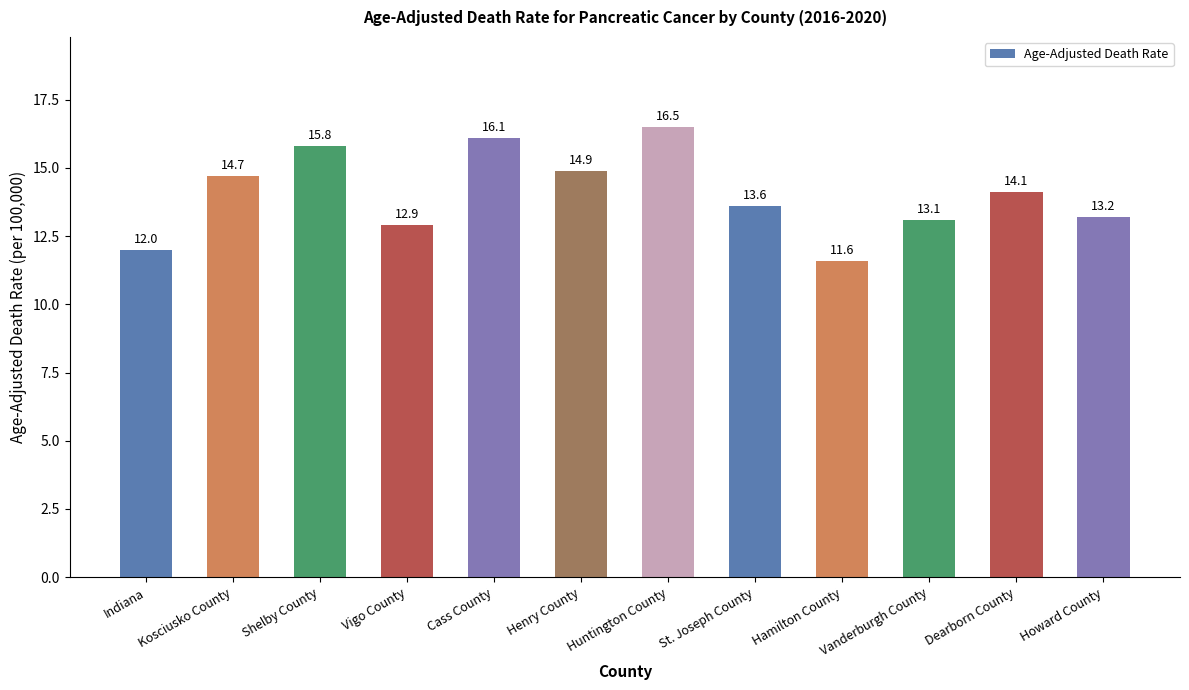

Where is the data nearest to the value 14?

Dearborn County